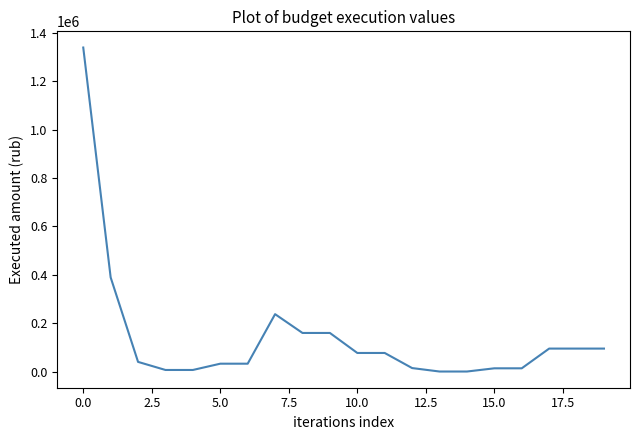

What is the difference between the maximum and minimum values?

1337544.6